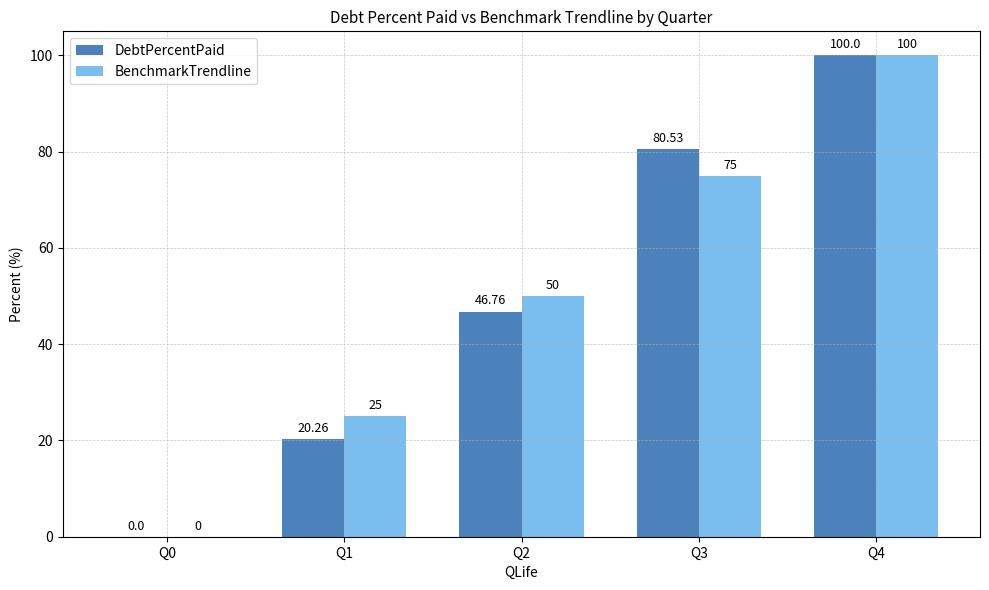

What is the total value across all series at Q4?

200.0